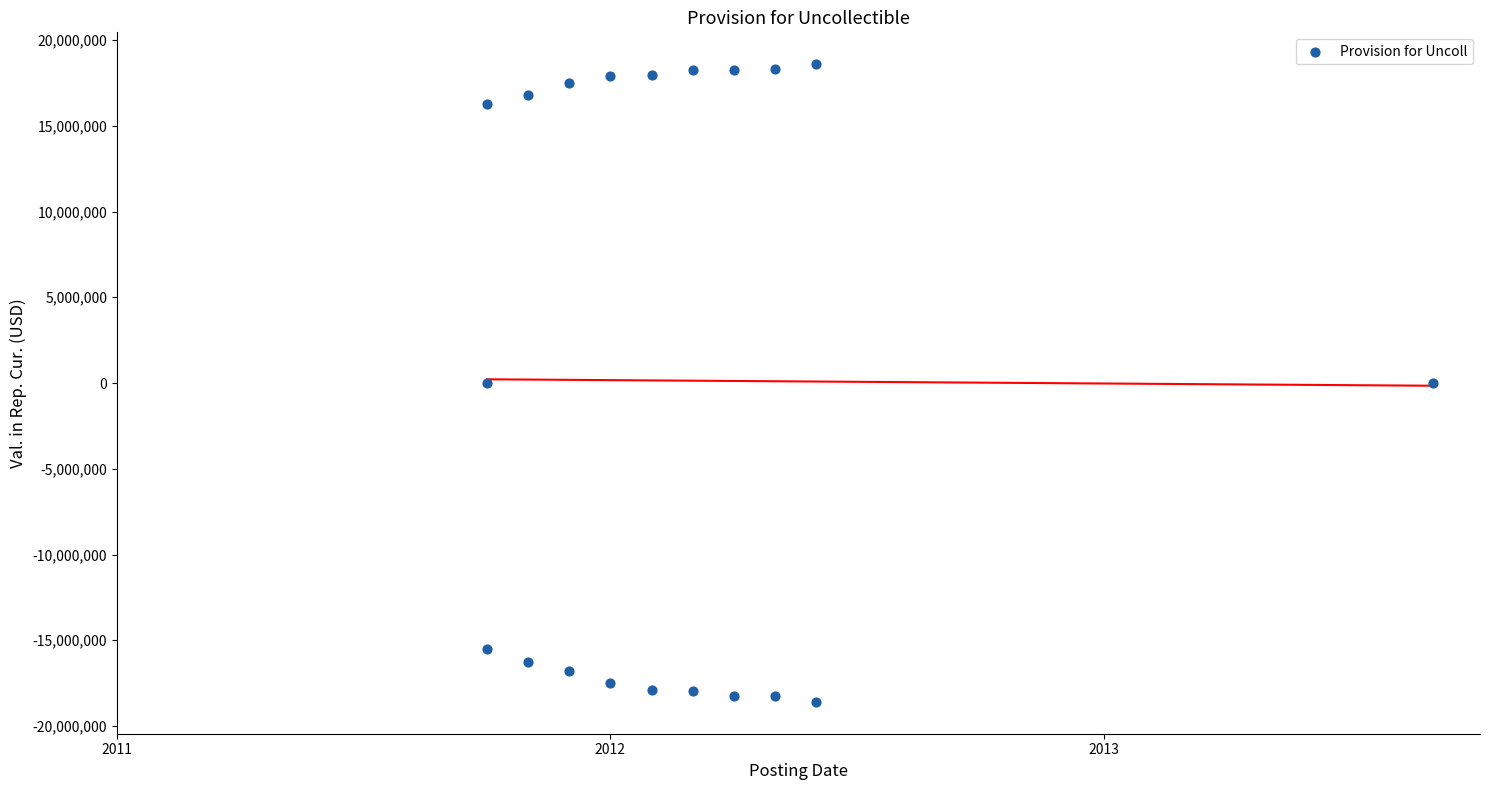

What is the range of Y values (max minus min)?

37177828.5